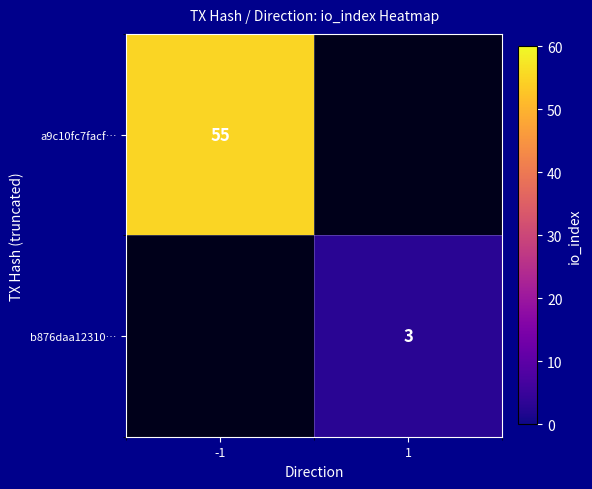

The a9c10fc7facf… series shows 55 at -1. True or false?

True